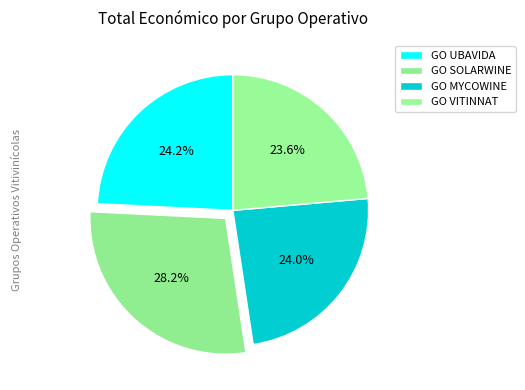

Count the number of slices in the pie.

4